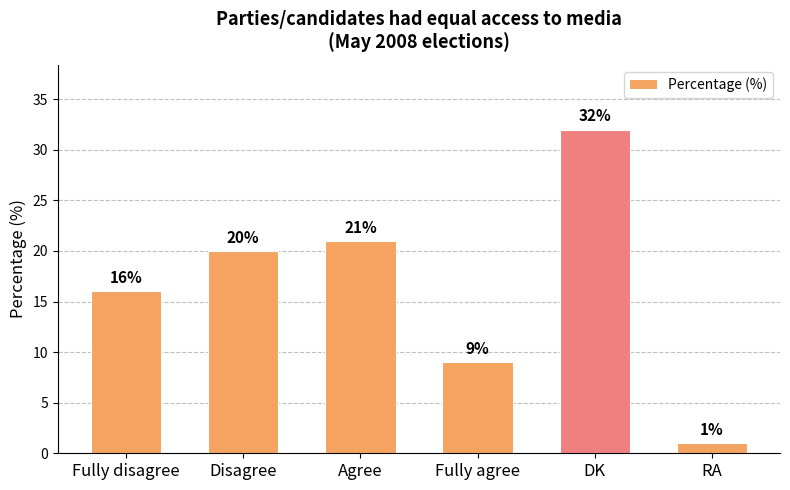

What is the difference between the second highest and minimum values?

20